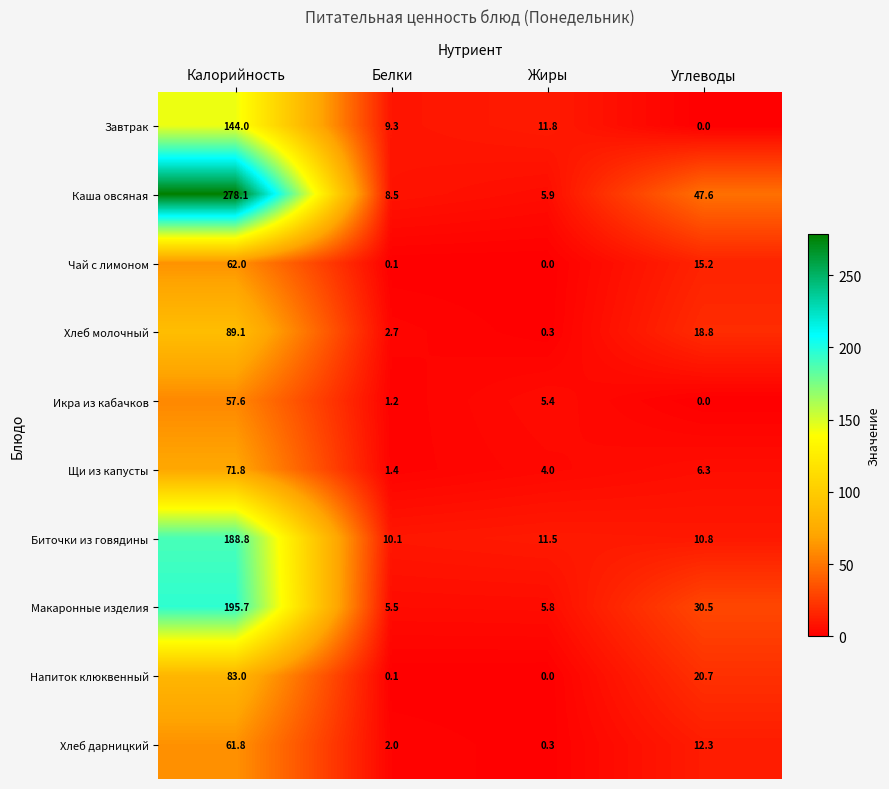

How many values in Икра из кабачков are above zero?

3